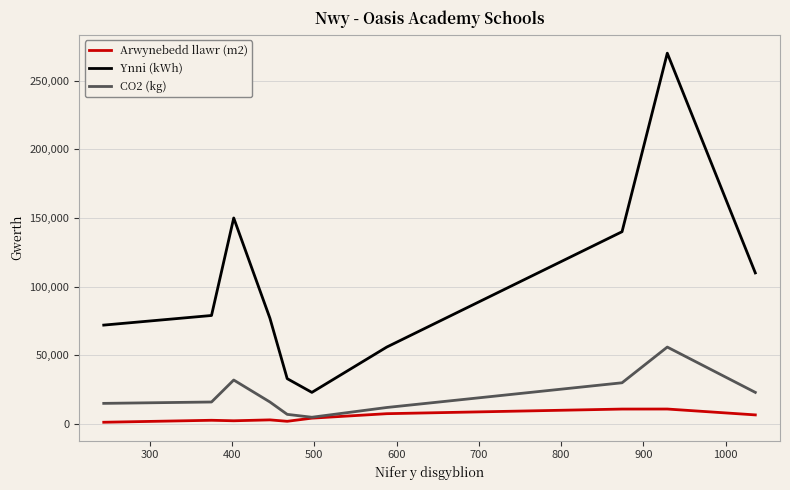

True or false: Ynni (kWh) and Arwynebedd llawr (m2) cross at least once.

False